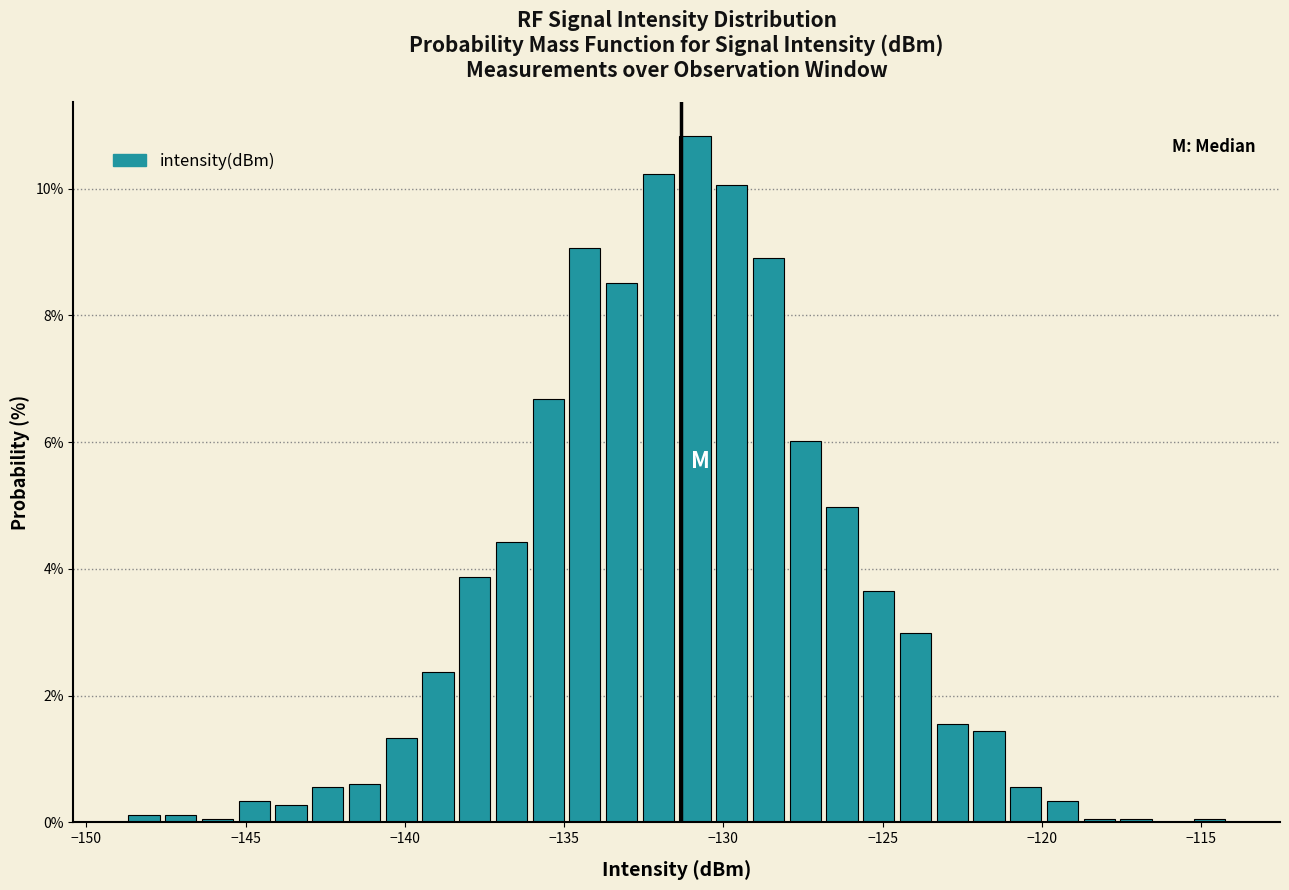

Around what value on the x-axis is the tallest bar? Give the approximate position of its centre, as read against the axis.

-131.0